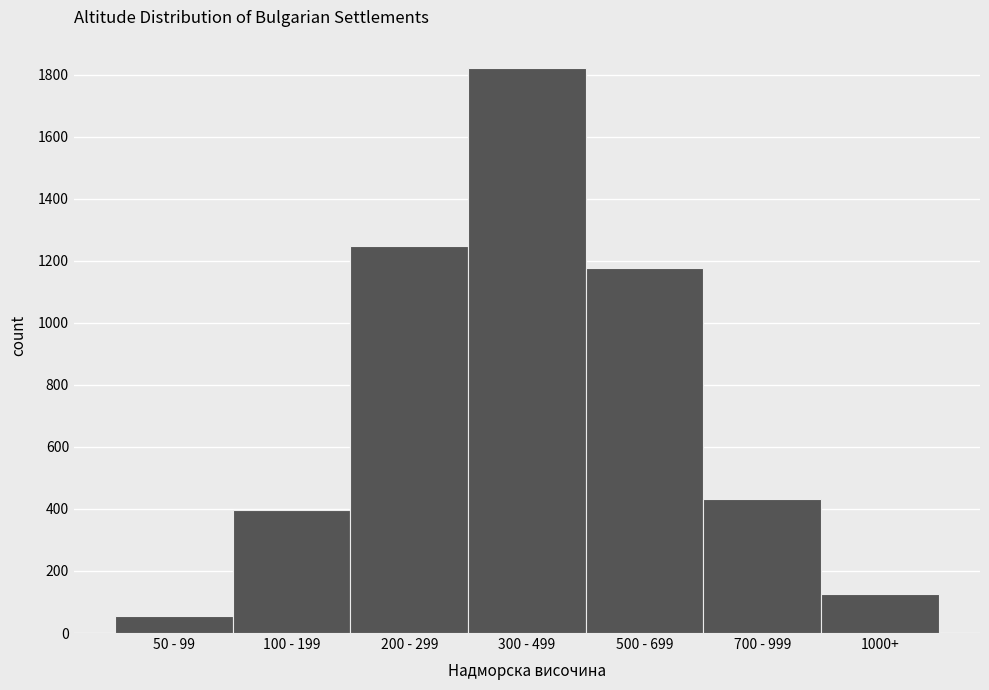

Reading left to right, transcribe all the data shown in this chart.

55	398	1247	1822	1178	432	127